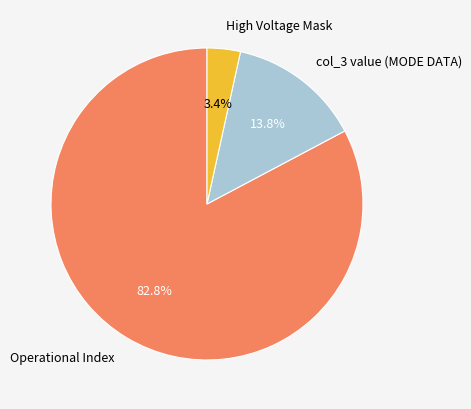

Does any single category account for the majority?

Yes